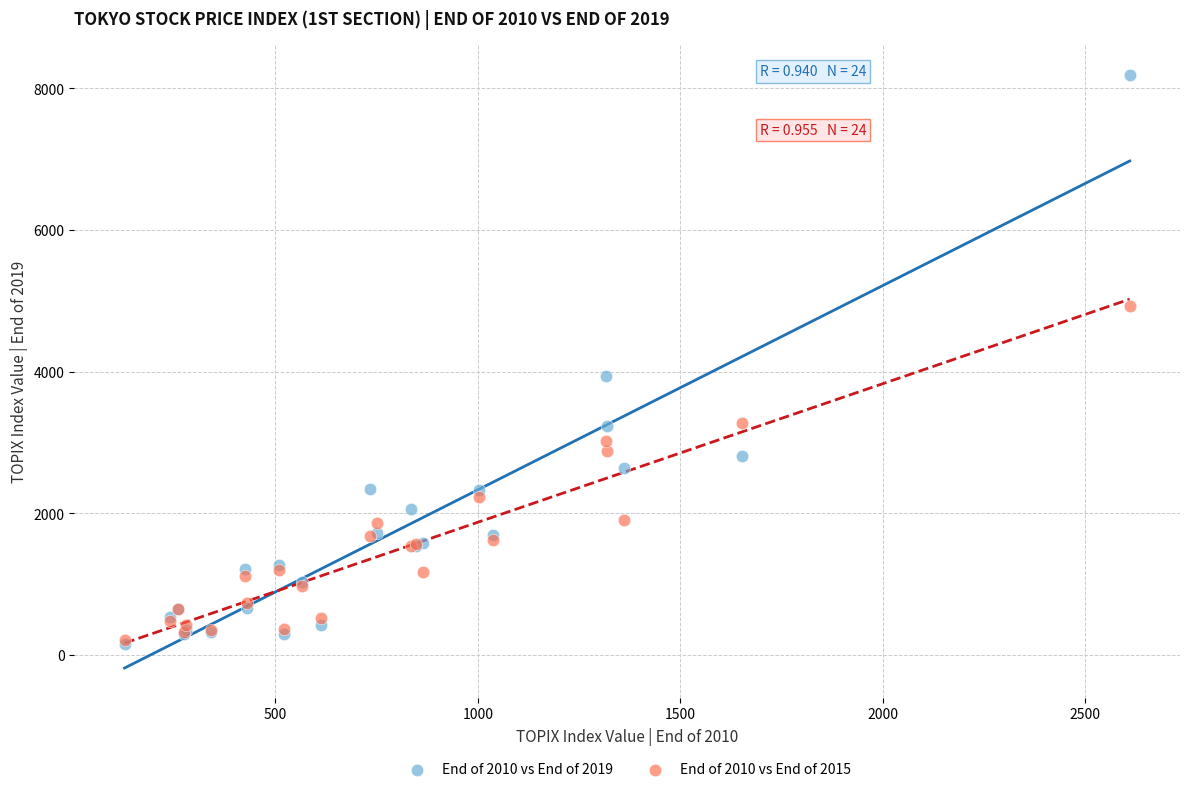

Across all series, what Y value is closest to 4172?

3944.0